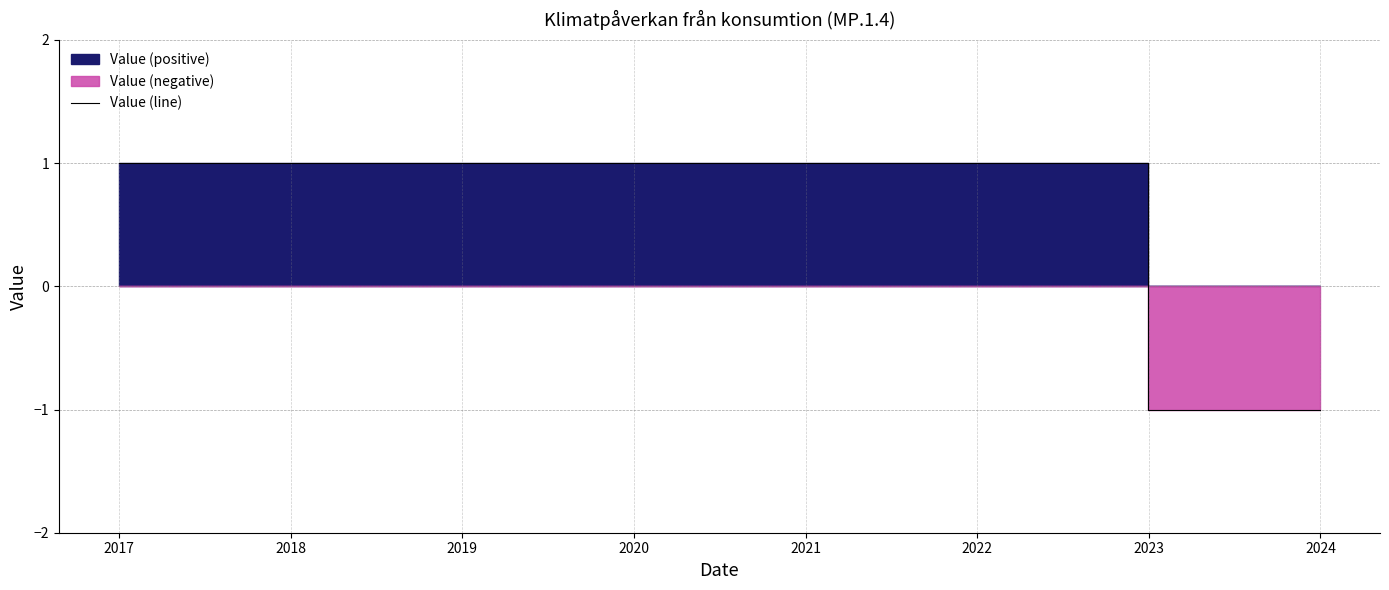

How many negative values does the Value (line) series have?

1